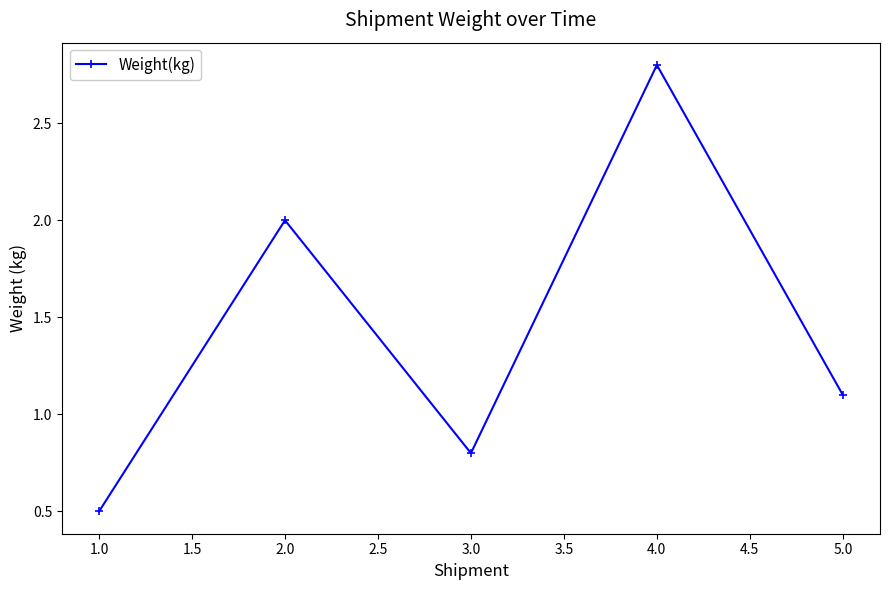

Is it true that the value at 2.0 is 2.0?

True